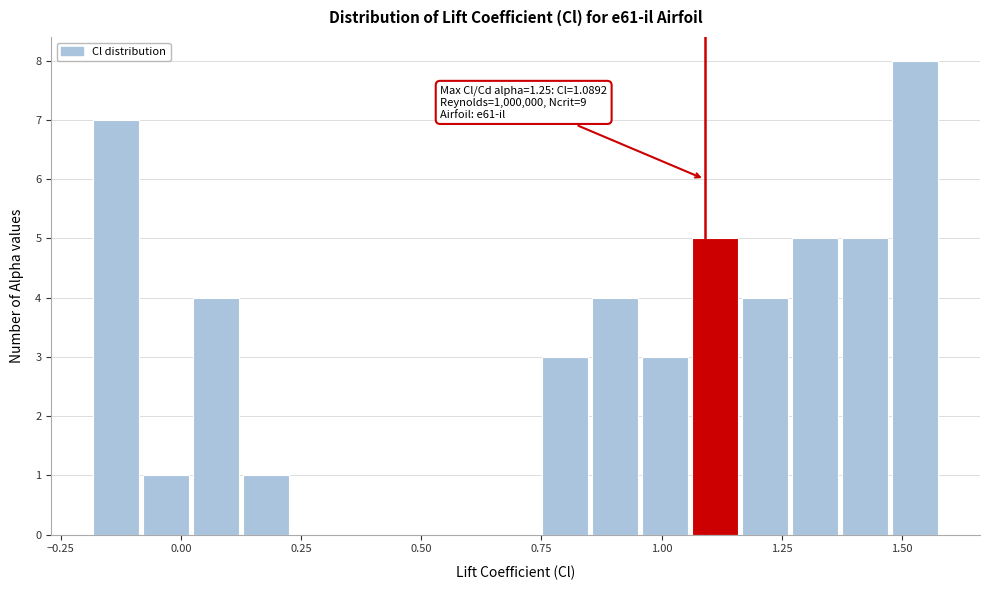

Read against the x-axis, roughly where is the centre of the tallest bar?

1.55